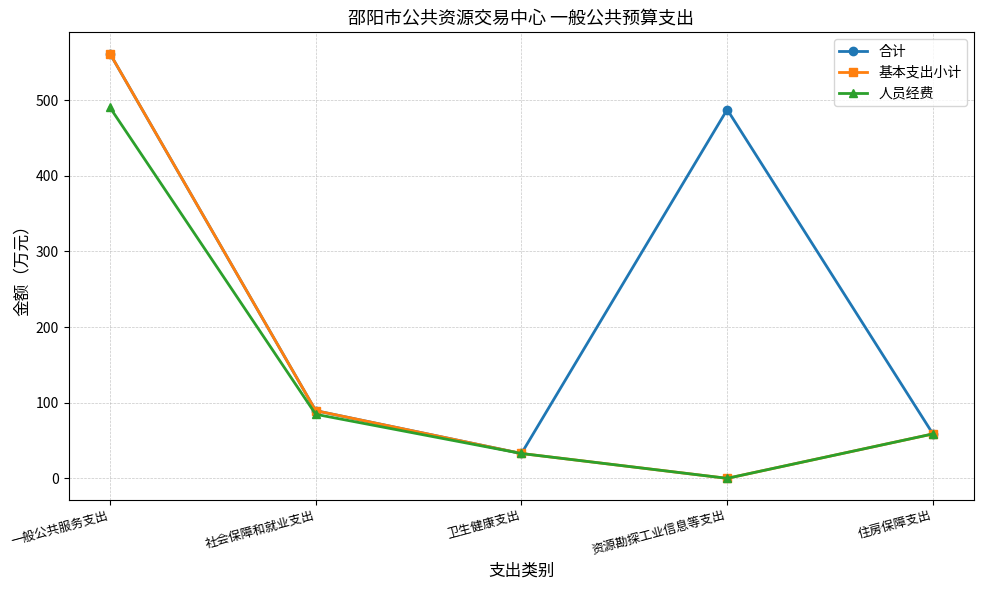

What is the approximate value of 基本支出小计 at 社会保障和就业支出?

89.5